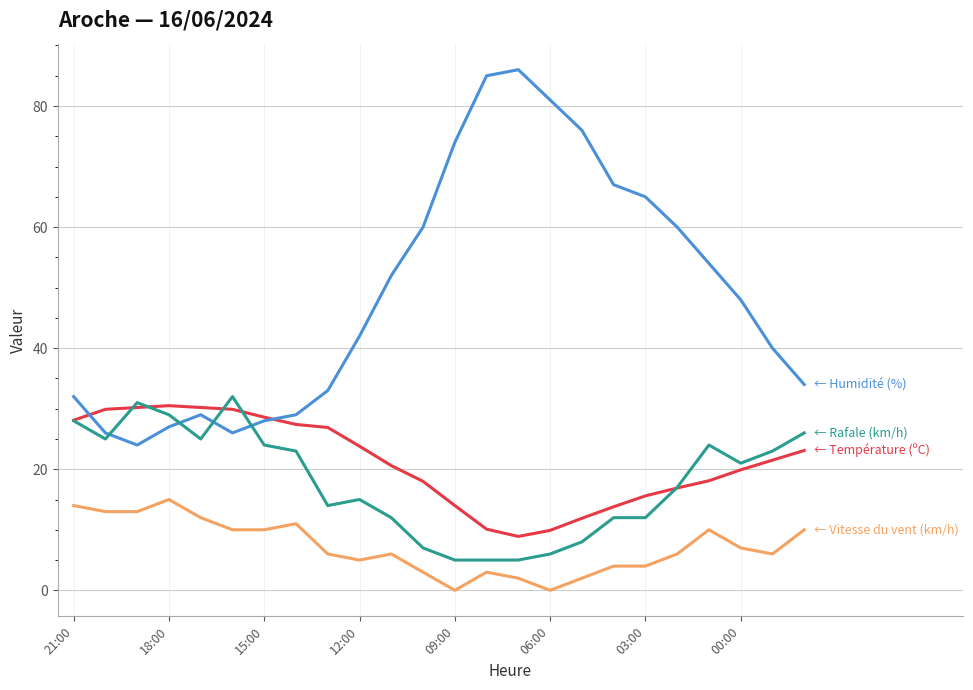

What is the greatest value displayed?

86.0